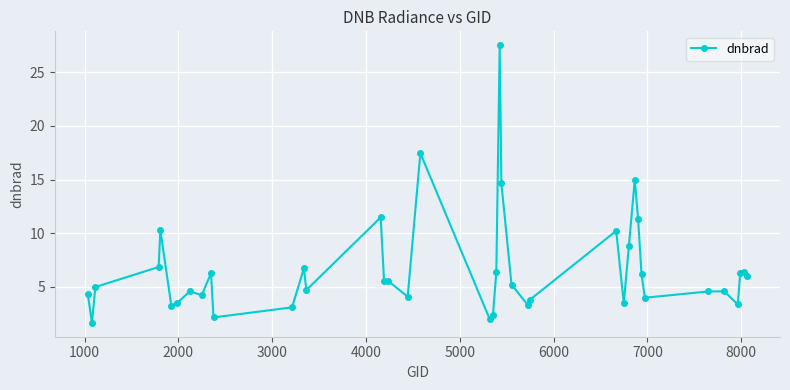

Count the number of data series in this chart.

1